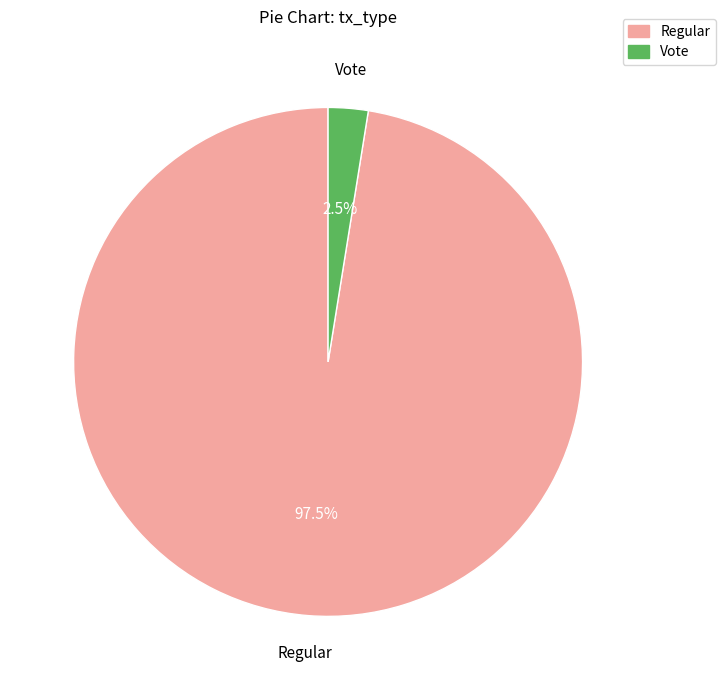

What is the majority slice?

Regular